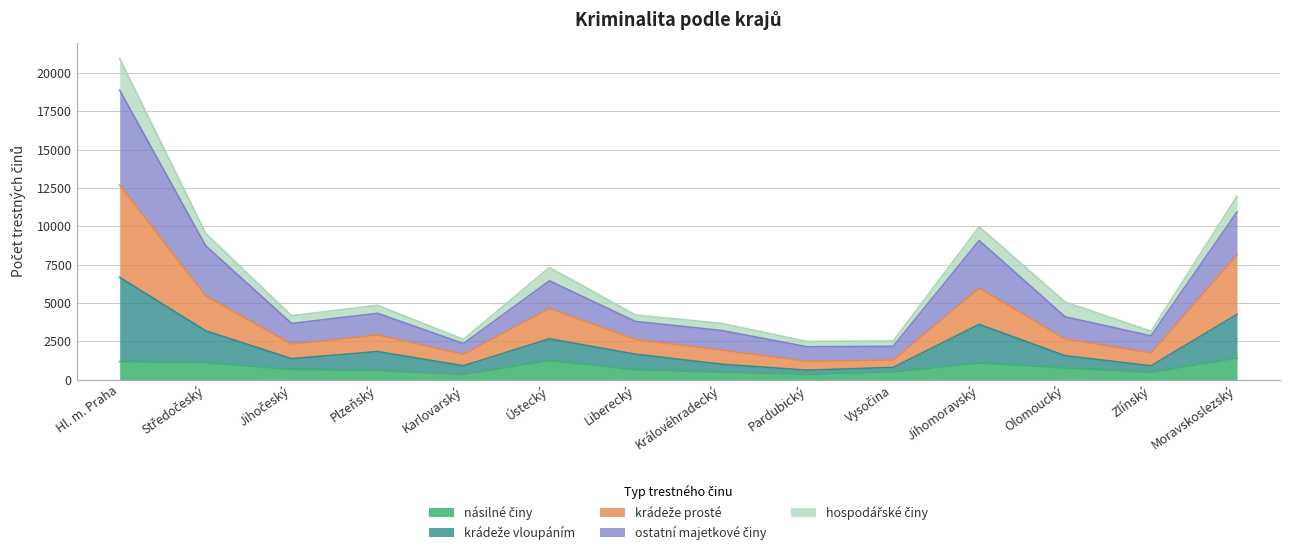

Which category has the highest value in the ostatní majetkové činy series?

Hl. m. Praha